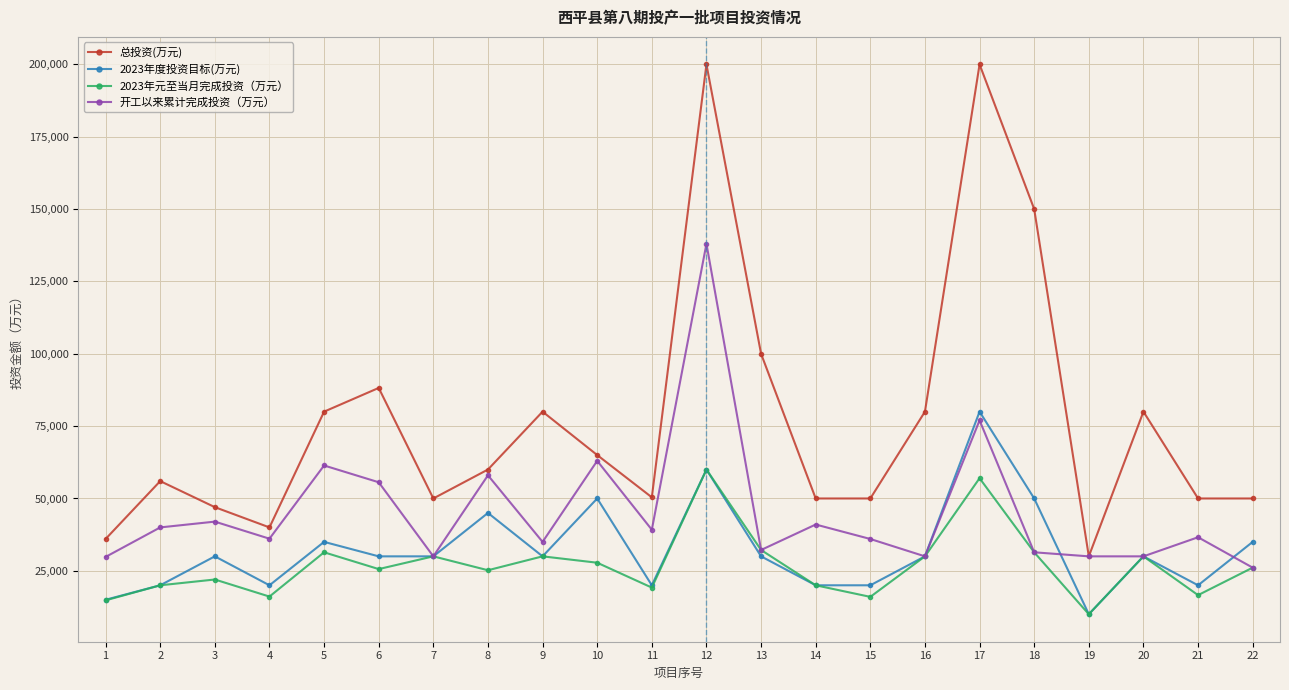

True or false: 总投资(万元) has more than 0 points higher than both neighbors.

True